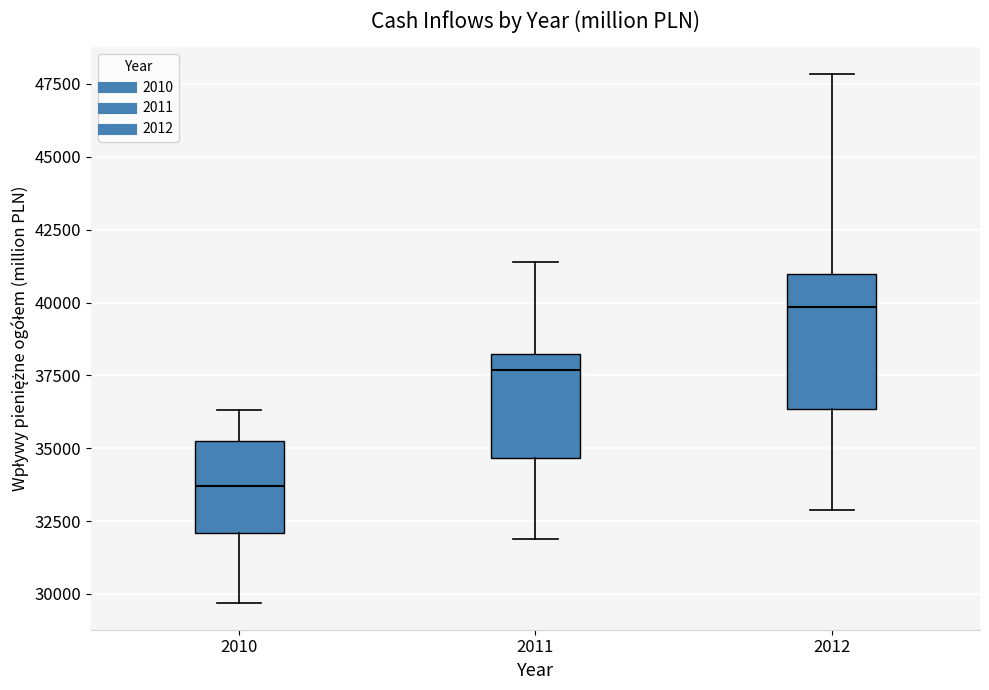

Where is the upper edge of the box at x = 2012 on the y-axis? The values are not printed on the chart, so give them approximately, as read against the axis.

41000